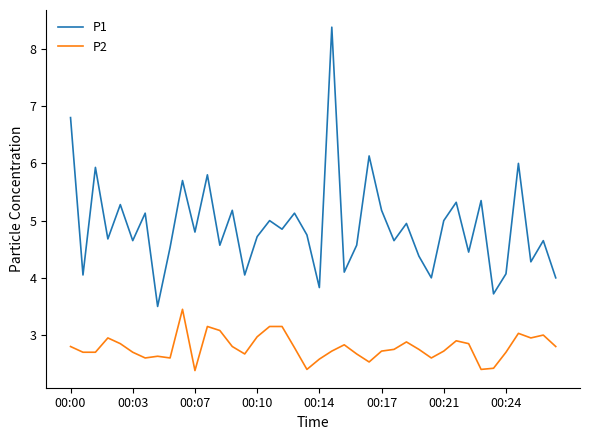

Is this an area chart (filled region under the line)?

No